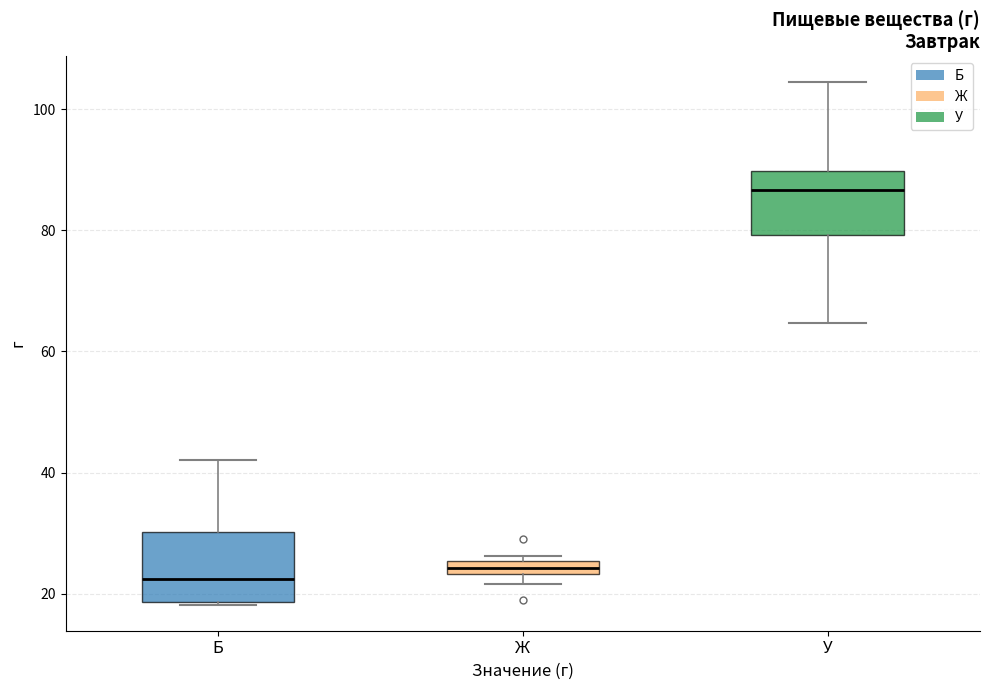

Where does the median line of the box for У sit on the y-axis? The values are not printed on the chart, so give them approximately, as read against the axis.

86